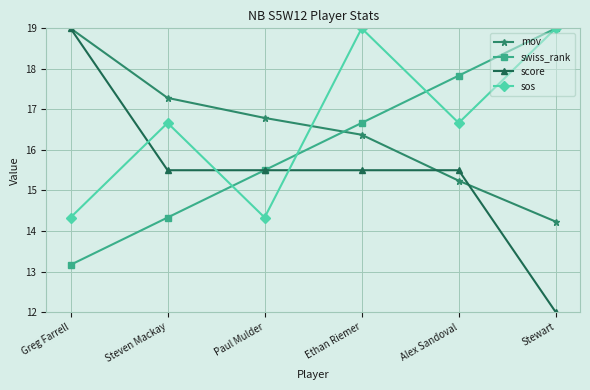

Does the chart have visible grid lines?

Yes